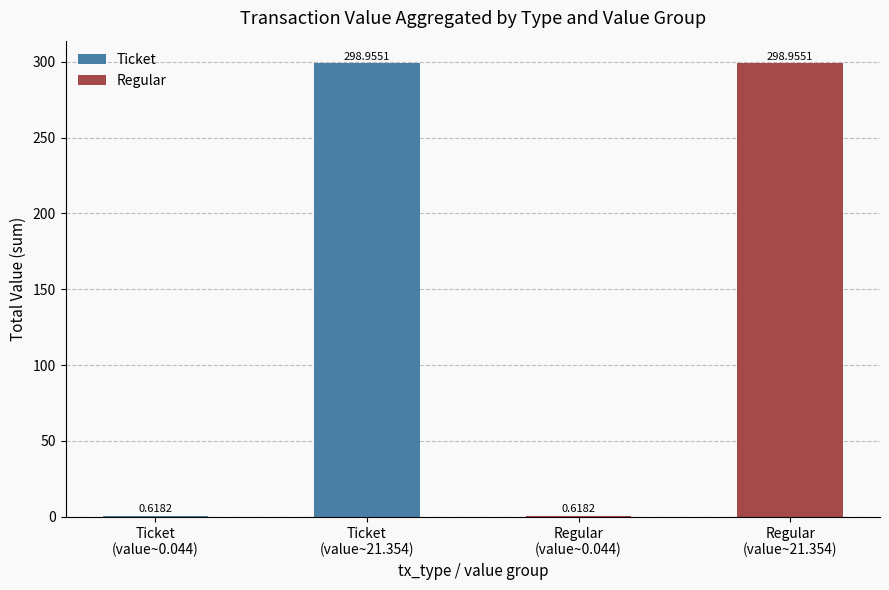

What is the label of the 2nd bar from the left?

Ticket
(value~21.354)